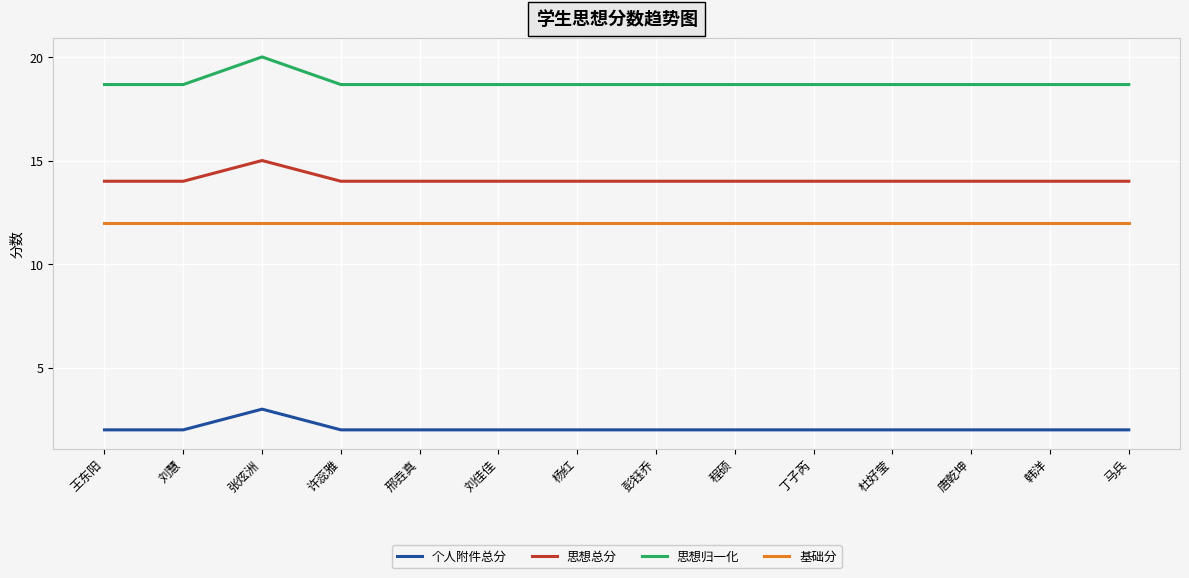

True or false: 思想总分 and 个人附件总分 intersect in this chart.

False